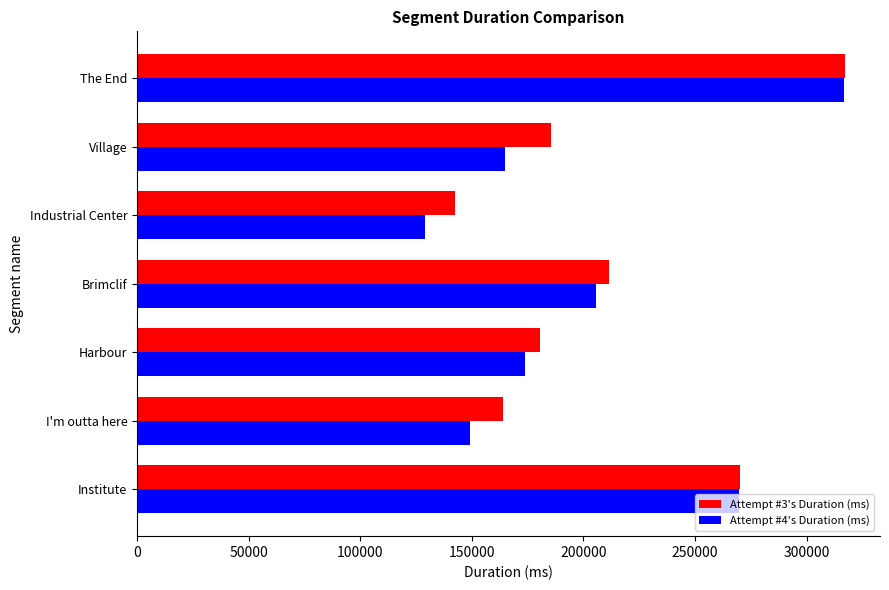

What is the difference between the highest and lowest values at Industrial Center?

13239